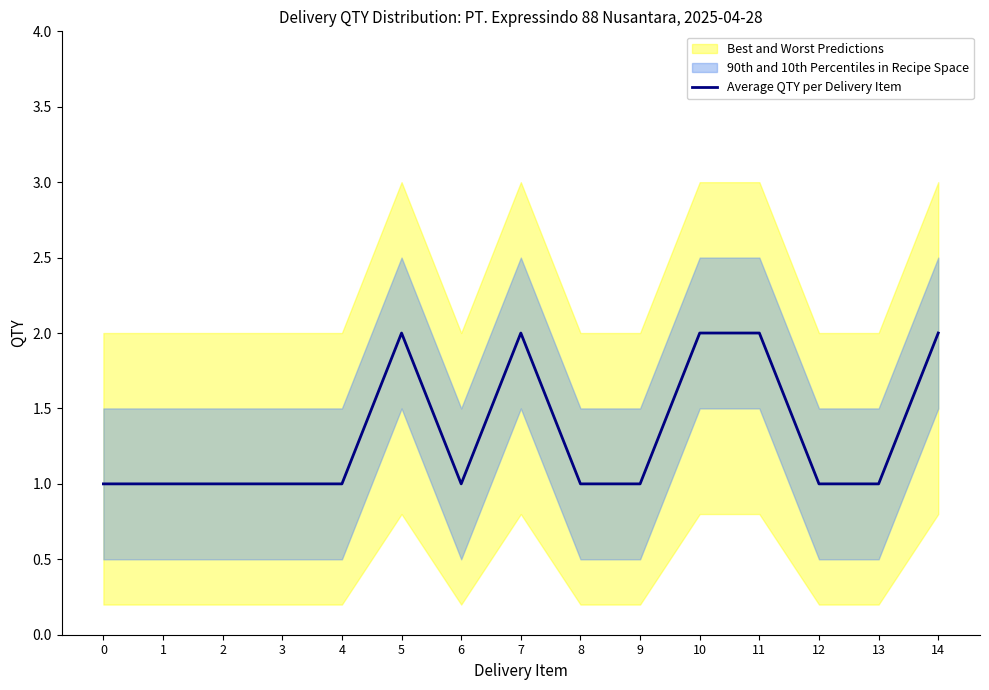

True or false: the data shows 1 at 3.

True